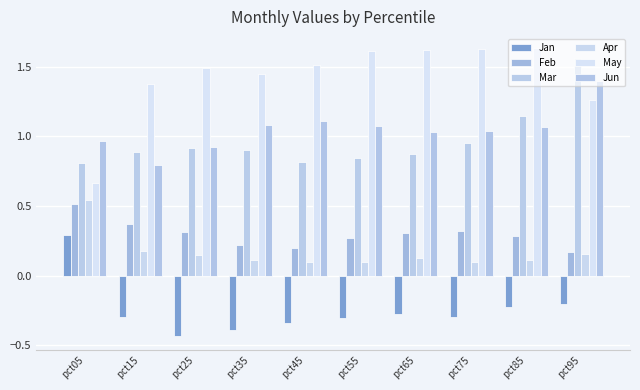

Which series has the largest total across all categories?

May